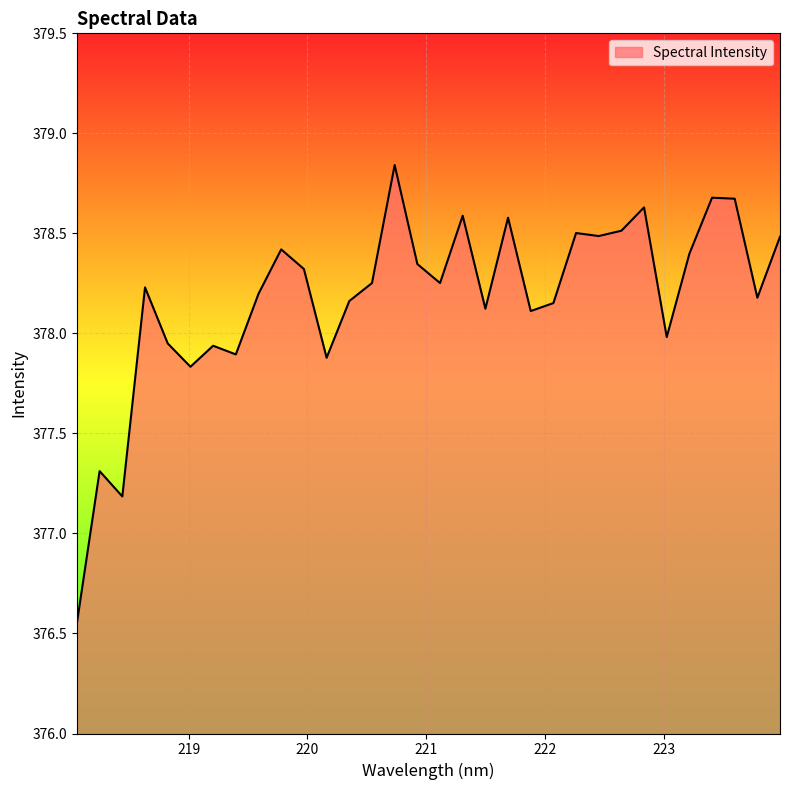

True or false: the data has more than 2 interior local peaks.

True